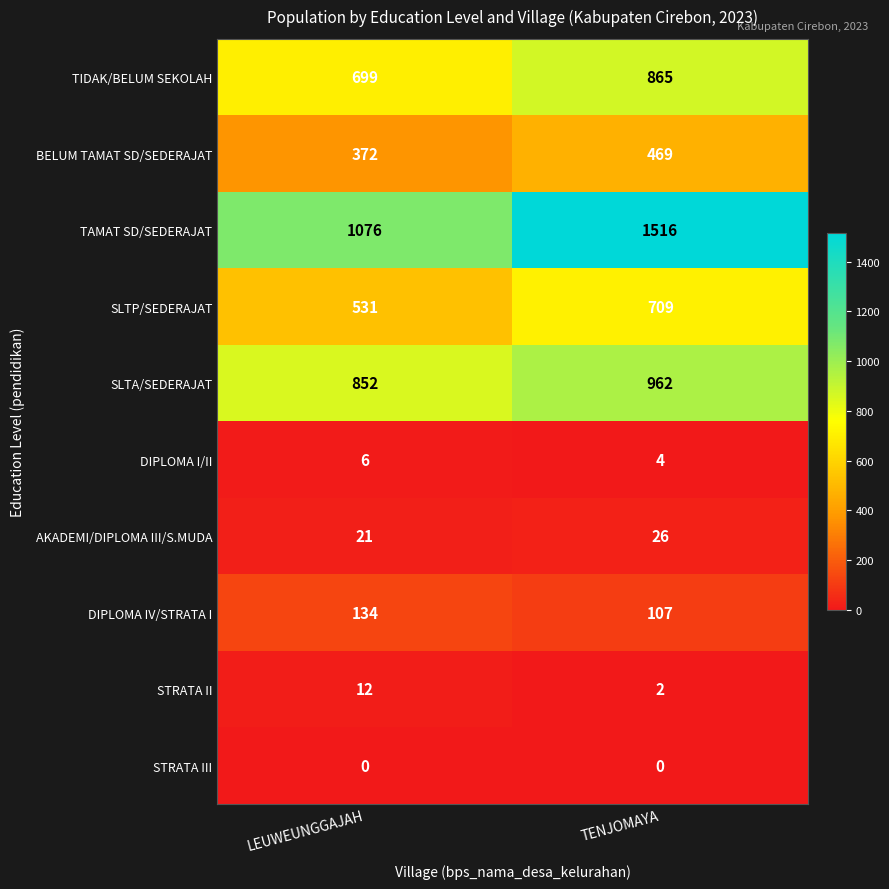

What is the difference between the highest and lowest values at TENJOMAYA?

1516